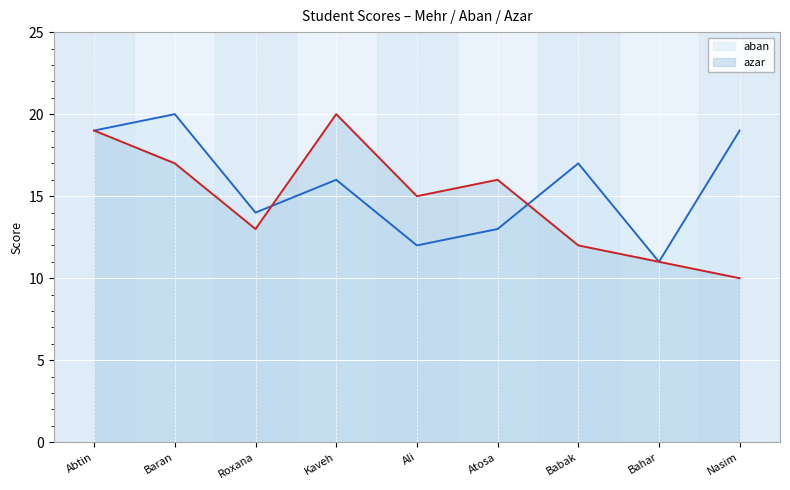

List the series in order of their overall mean, highest first.

aban, azar